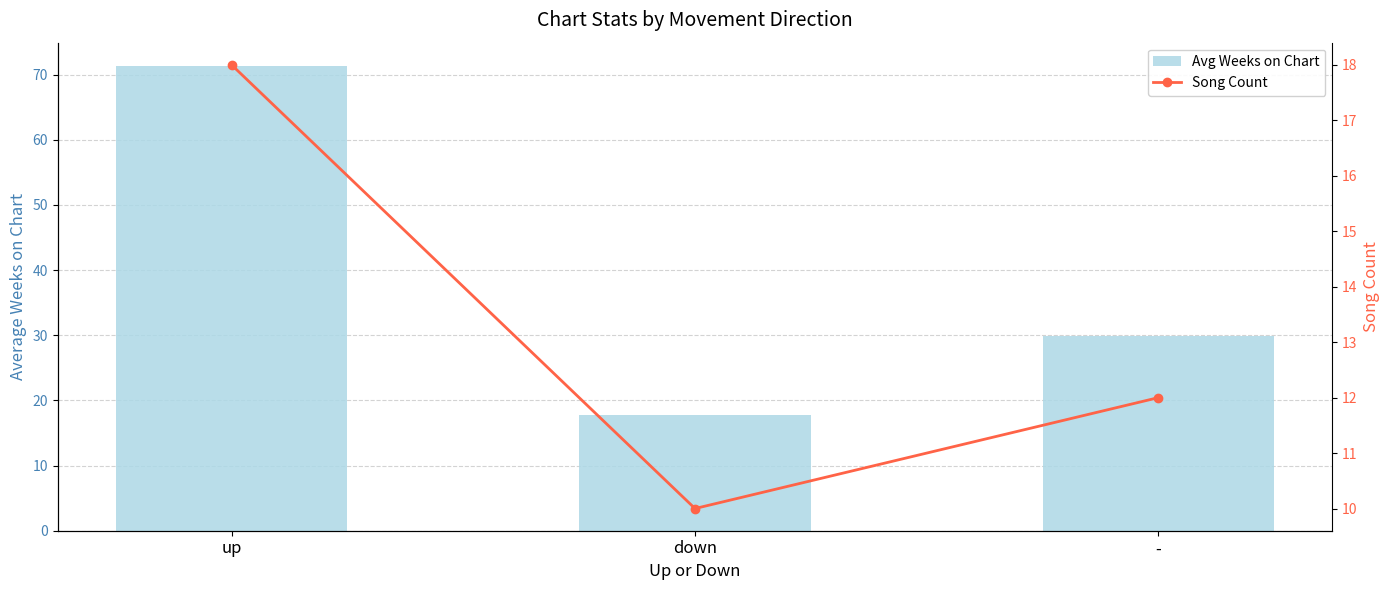

What is the spread (max minus min) of values at down?

7.7